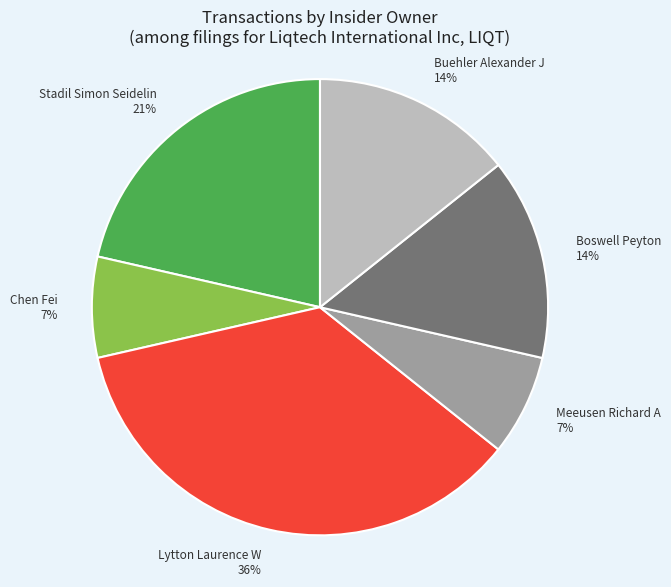

The Lytton Laurence W 36% slice represents 36% of the pie. True or false?

True